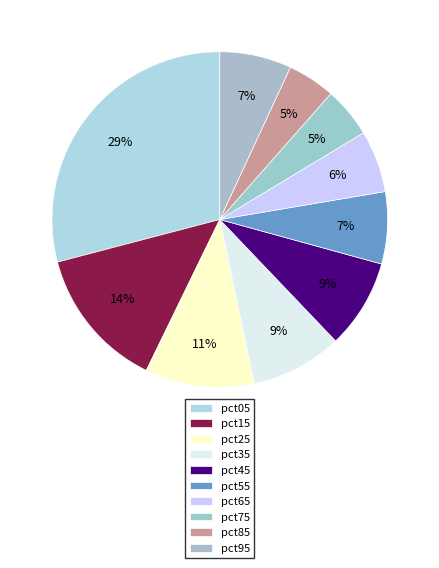

What is the smallest slice in the pie chart?

pct85